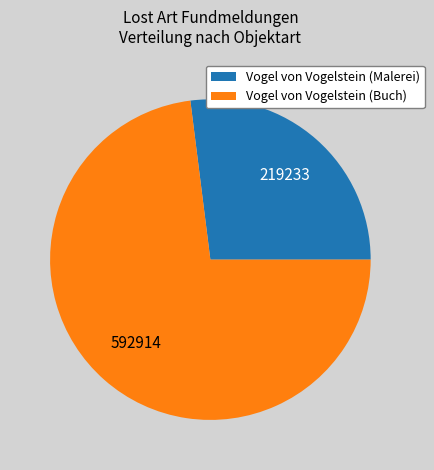

Is it true that Vogel von Vogelstein (Buch) is 83% of the pie?

False